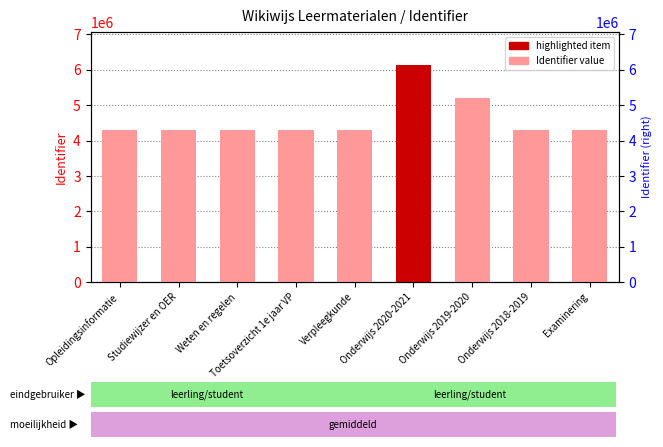

What is the change in value from Studiewijzer en OER to Onderwijs 2020-2021?

+1862459